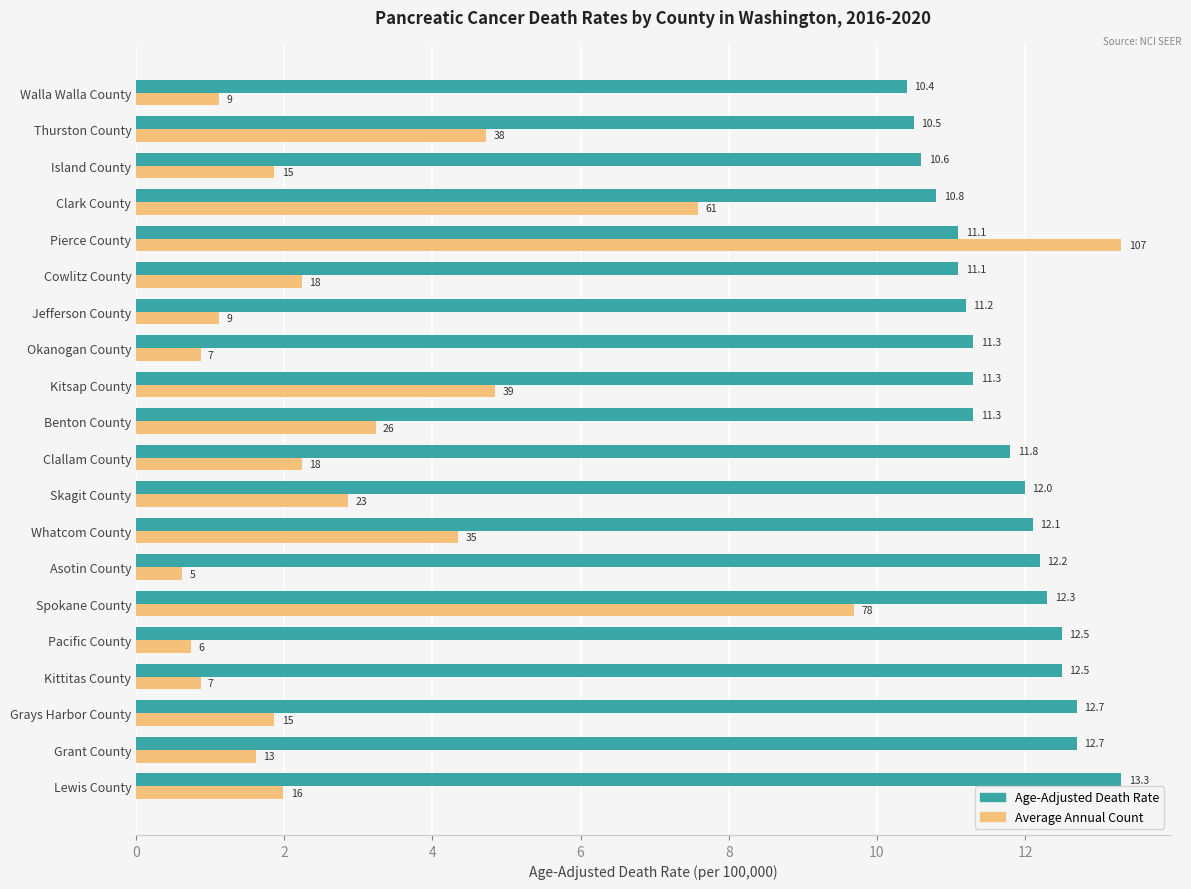

Which series has the largest total across all categories?

Age-Adjusted Death Rate